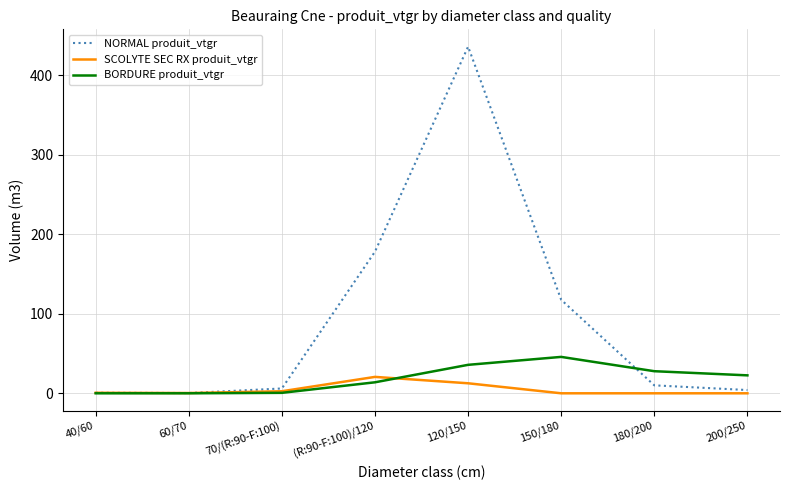

Rank the series by their average value, from highest to lowest.

NORMAL produit_vtgr, BORDURE produit_vtgr, SCOLYTE SEC RX produit_vtgr